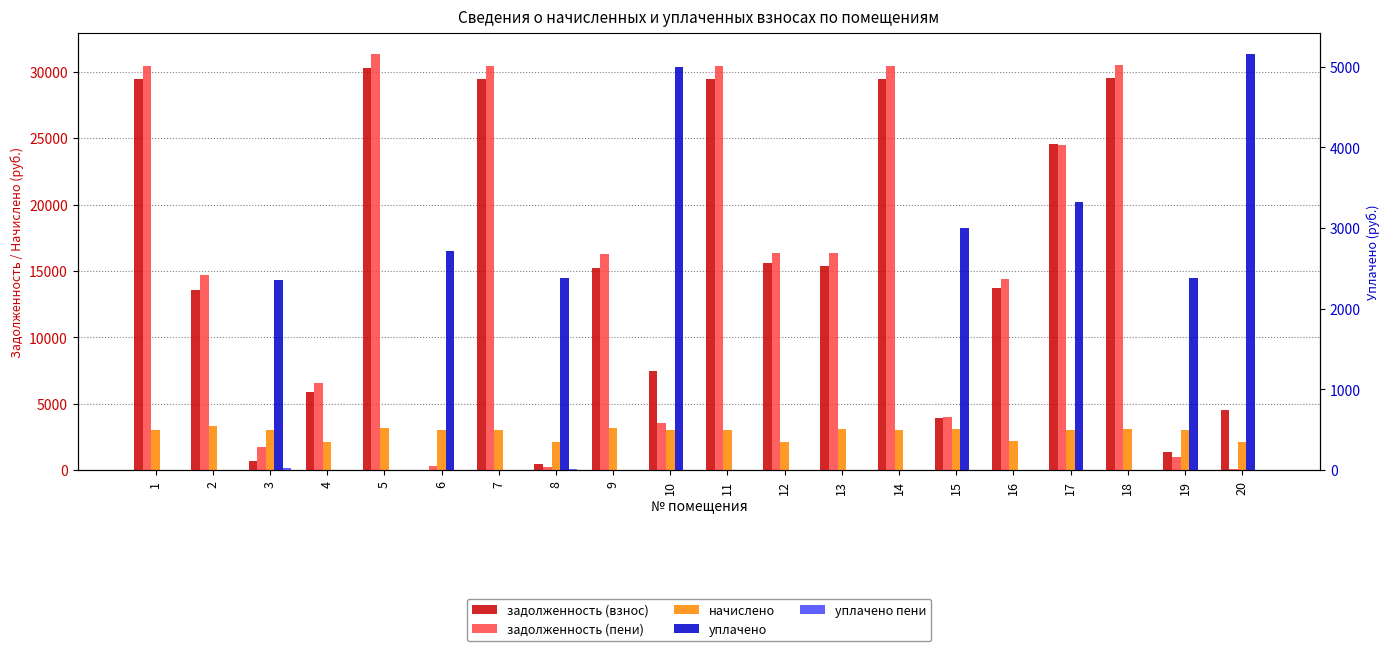

Reading left to right, transcribe all the data shown in this chart.

задолженность (взнос): 29447.5	13571.1	687.9	5874.3	30278.9	0.0	29447.5	476.8	15243.3	7501.2	29447.5	15616.4	15338.1	29447.5	3953.4	13699.6	24570.5	29516.6	1356.0	4565.7
задолженность (пени): 30467.5	14687.1	1707.9	6589.5	31327.7	340.0	30467.5	238.4	16308.9	3521.2	30467.5	16331.6	16370.1	30467.5	3980.6	14419.6	24459.5	30539.0	1020.0	107.1
начислено: 3060.0	3348.0	3060.0	2145.6	3146.4	3060.0	3060.0	2145.6	3196.8	3060.0	3060.0	2145.6	3096.0	3060.0	3081.6	2160.0	3060.0	3067.2	3060.0	2095.2
уплачено: 0.0	0.0	2358.0	0.0	0.0	2720.0	0.0	2384.0	0.0	5000.0	0.0	0.0	0.0	0.0	3000.0	0.0	3325.0	0.0	2380.0	5157.0
уплачено пени: 0.0	0.0	28.0	0.0	0.0	0.0	0.0	9.6	0.0	0.0	0.0	0.0	0.0	0.0	0.0	0.0	0.0	0.0	7.0	0.0